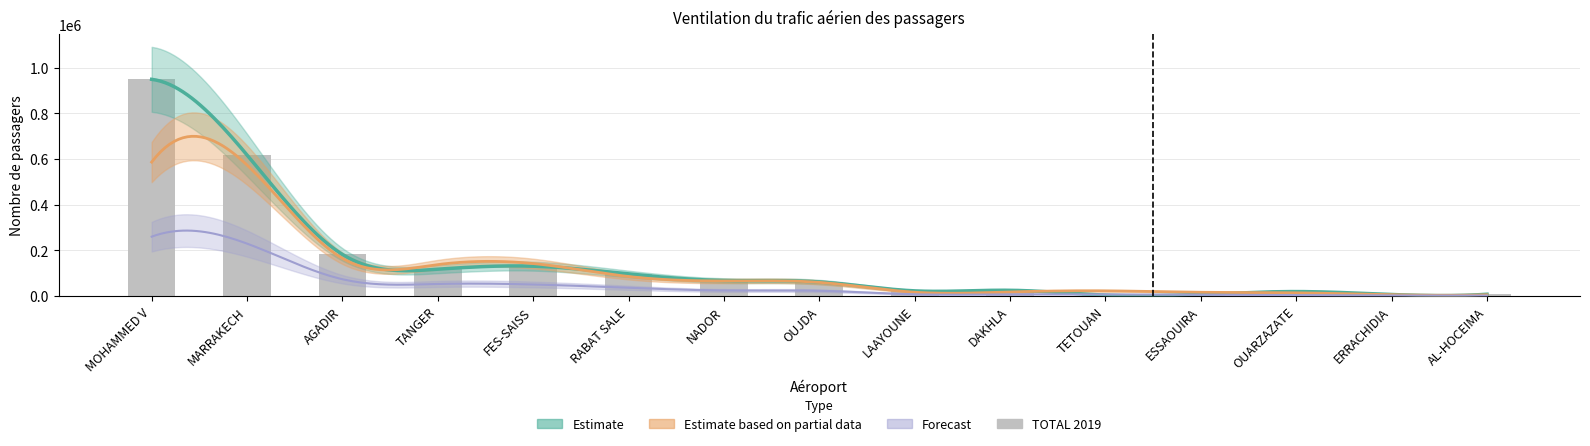

Which category has the highest value across all series?

MOHAMMED V